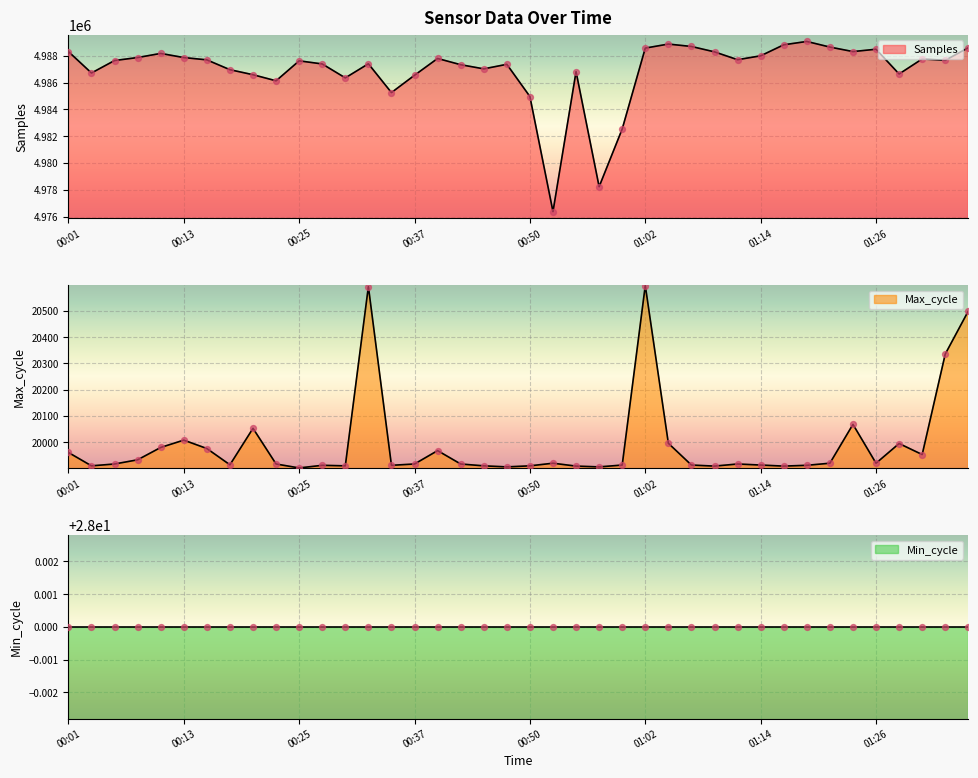

At which category is the sum across all series the highest?

01:02